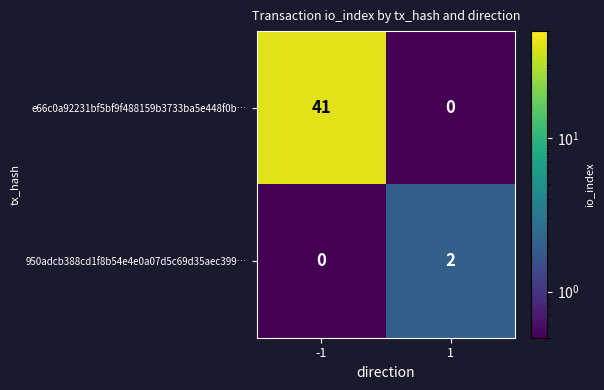

What is the spread (max minus min) of values at 1?

2